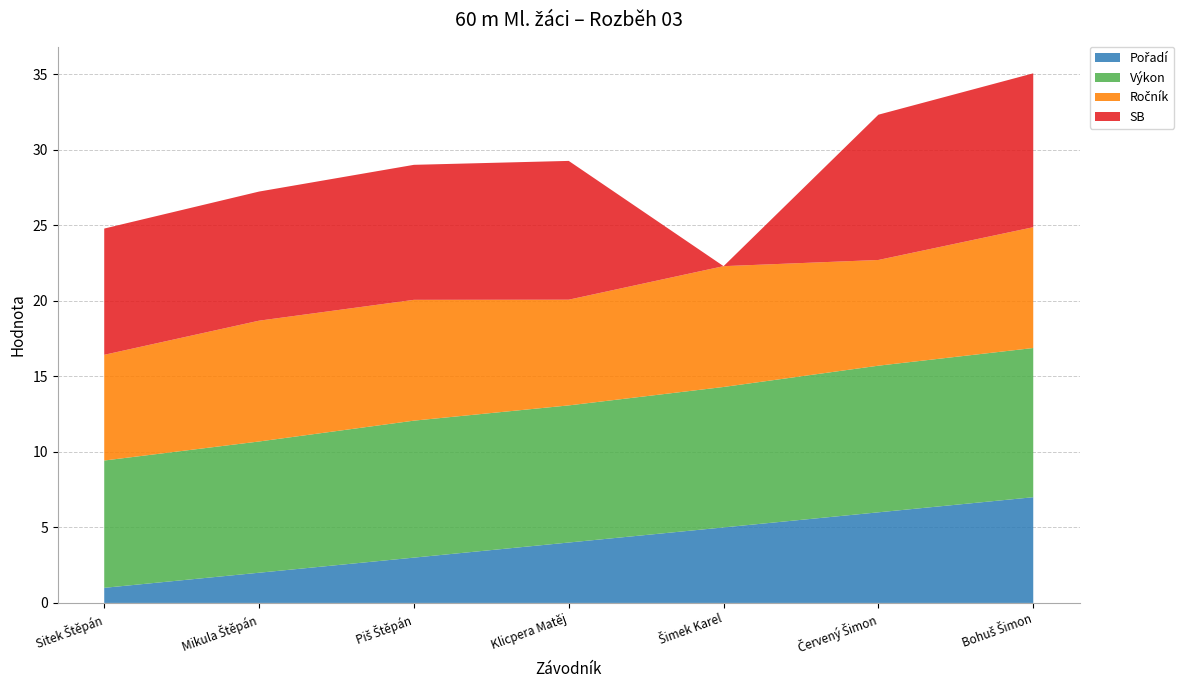

Reading right to left, transcribe all the data shown in this chart.

Pořadí: 7.0	6.0	5.0	4.0	3.0	2.0	1.0
Výkon: 9.9	9.7	9.3	9.1	9.1	8.7	8.4
Ročník: 8.0	7.0	8.0	7.0	8.0	8.0	7.0
SB: 10.2	9.6	0.0	9.2	8.9	8.6	8.4